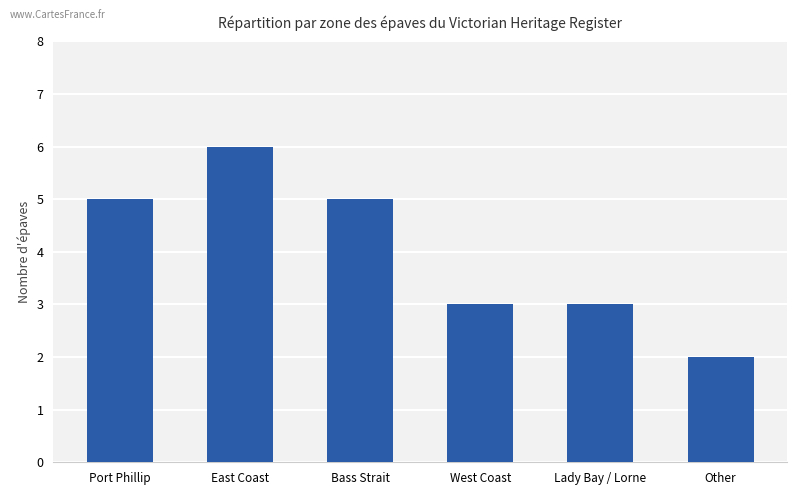

What is the approximate value at Lady Bay / Lorne?

3